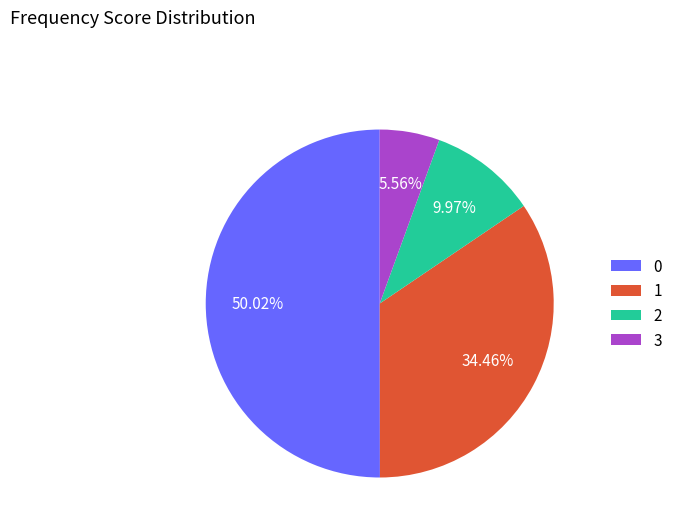

Does 3 represent more than half of the total?

No